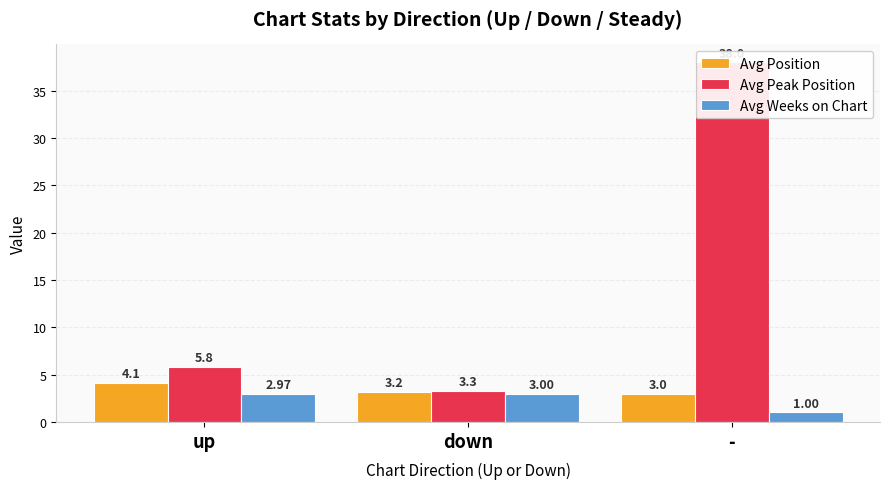

Reading right to left, transcribe all the data shown in this chart.

Avg Position: -=3.0	down=3.2	up=4.1
Avg Peak Position: -=38.0	down=3.3	up=5.8
Avg Weeks on Chart: -=1.0	down=3.0	up=3.0